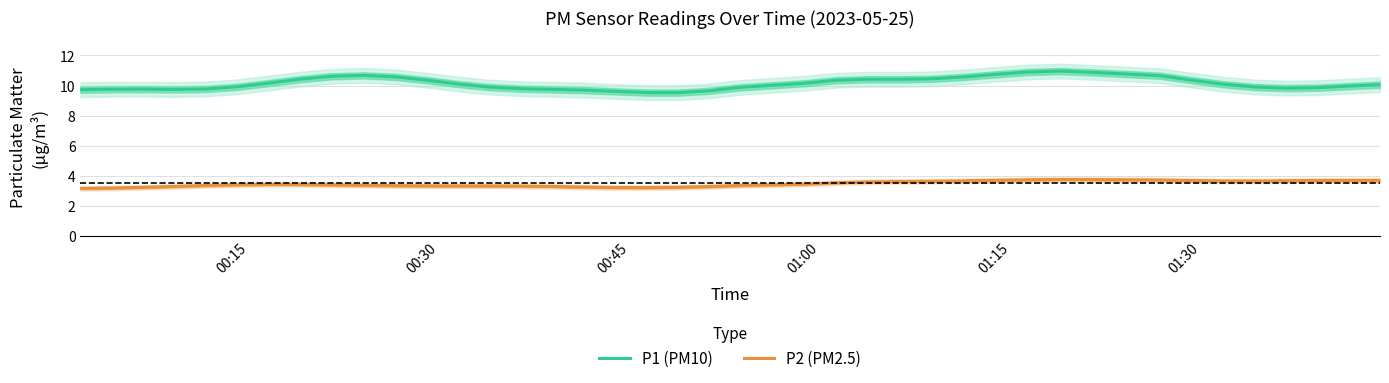

What is the highest value of the P2 (PM2.5) series?

3.8